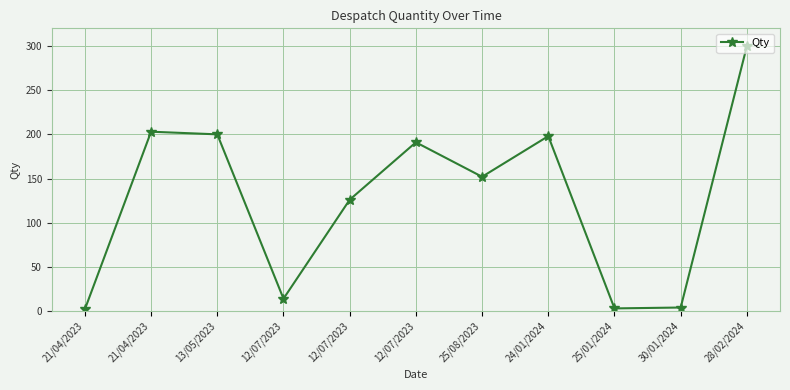

List the labels in order of value, largest first.

28/02/2024, 21/04/2023, 13/05/2023, 24/01/2024, 12/07/2023, 25/08/2023, 12/07/2023, 12/07/2023, 30/01/2024, 25/01/2024, 21/04/2023